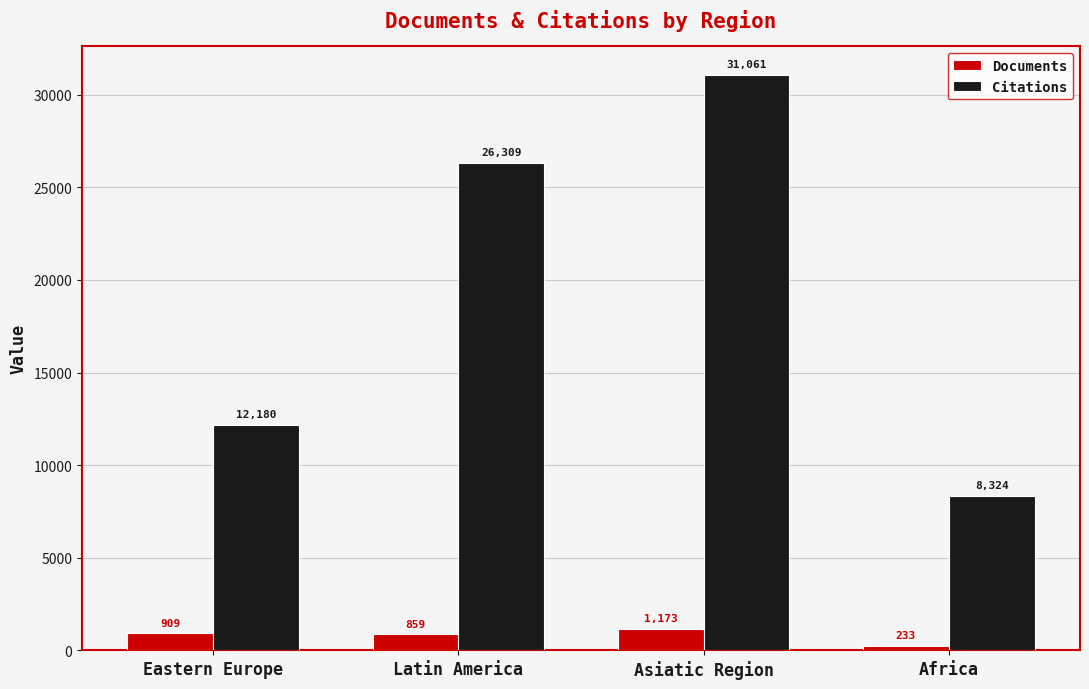

What is the minimum value for Documents?

233